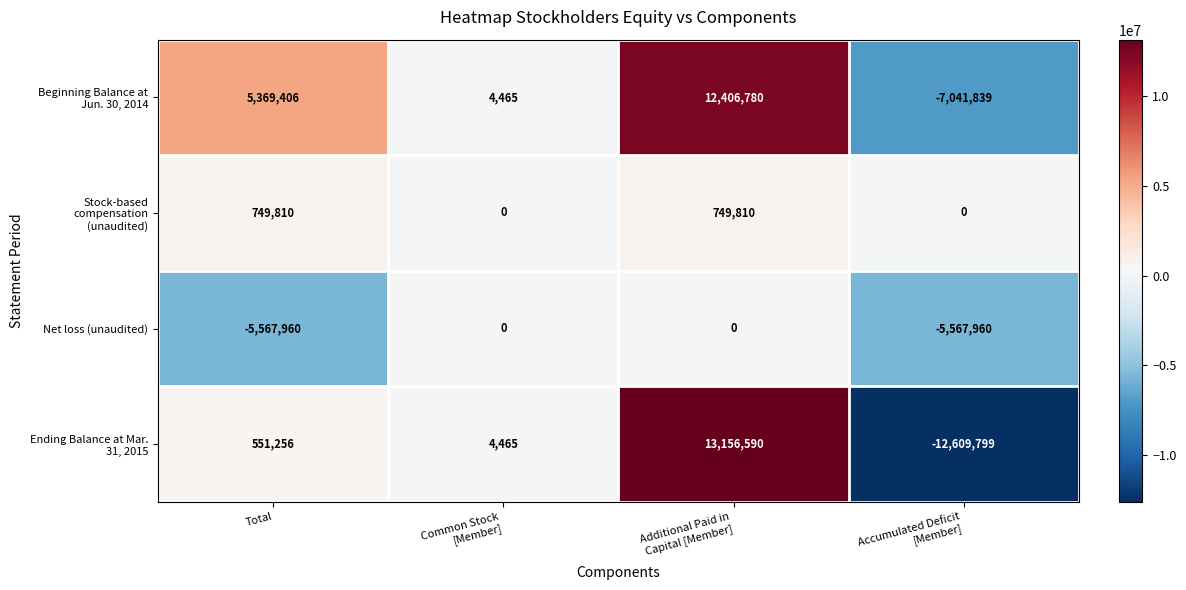

What is the lowest value of the Net loss (unaudited) series?

-5567960